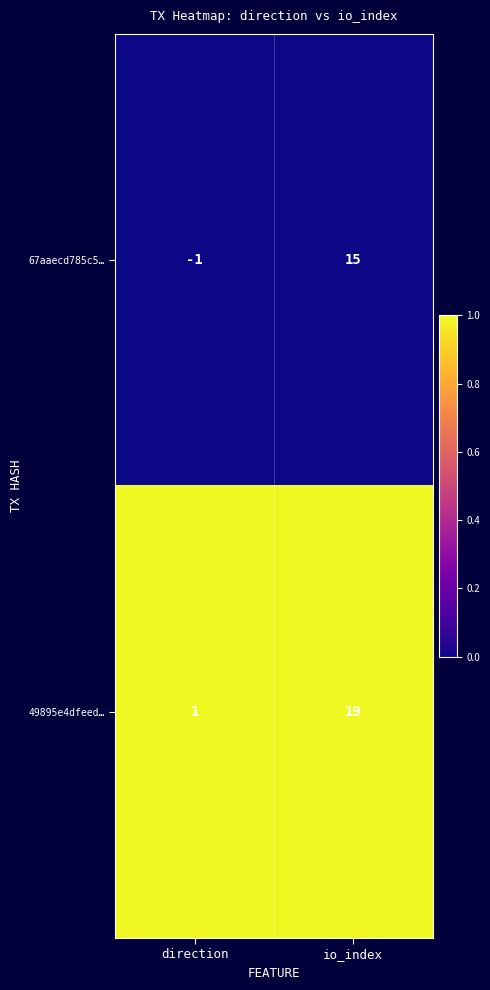

Which series has the largest total across all categories?

49895e4dfeed…